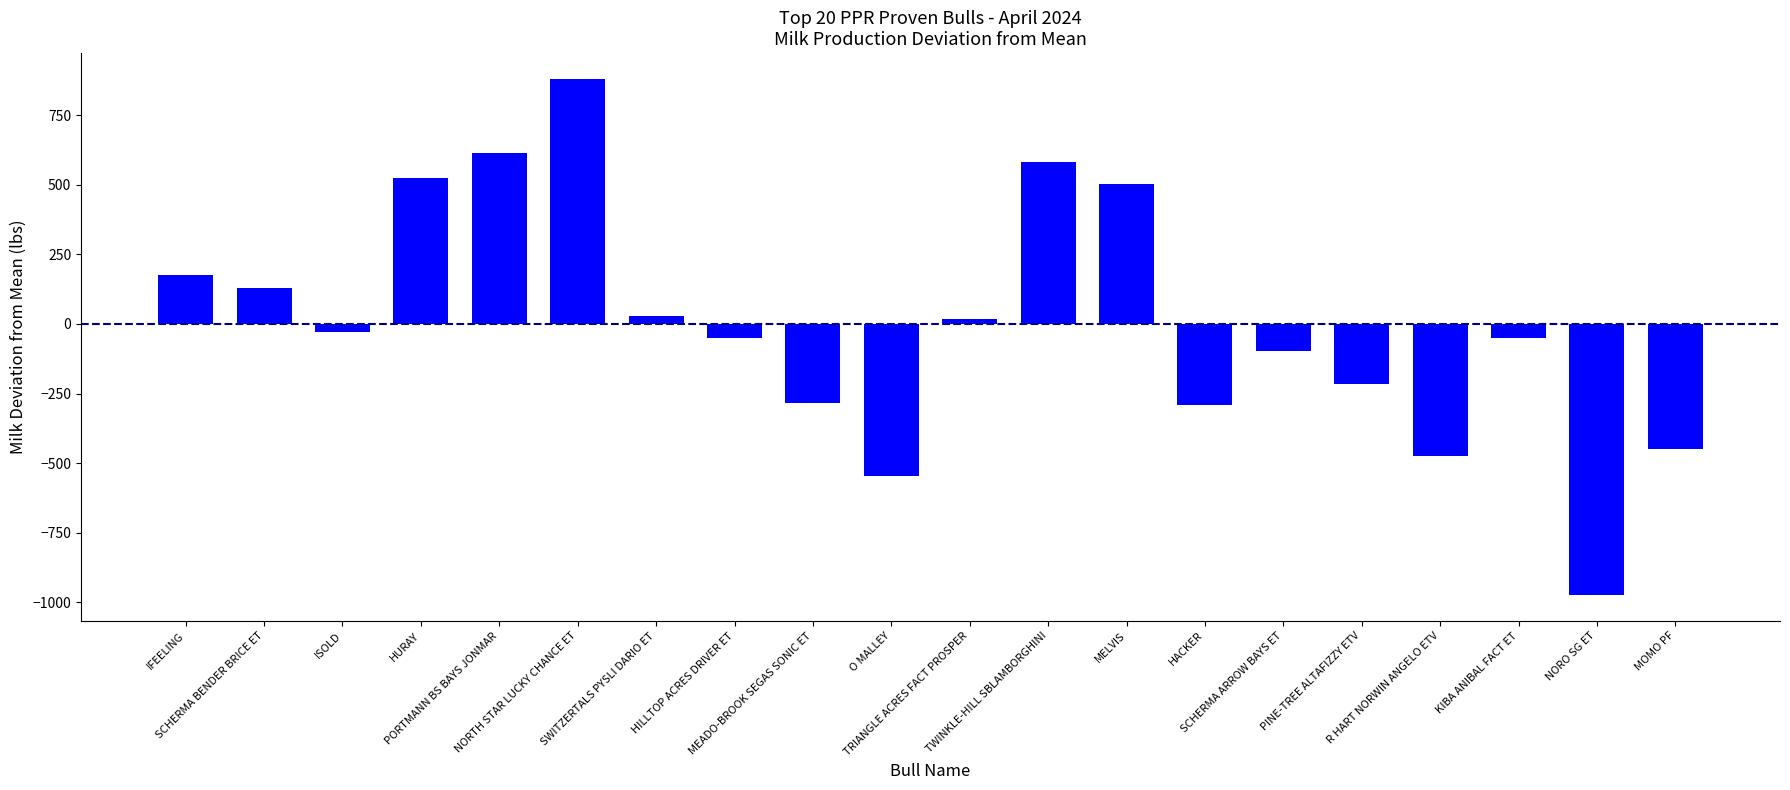

At which category does the chart reach its minimum across all series?

NORO SG ET